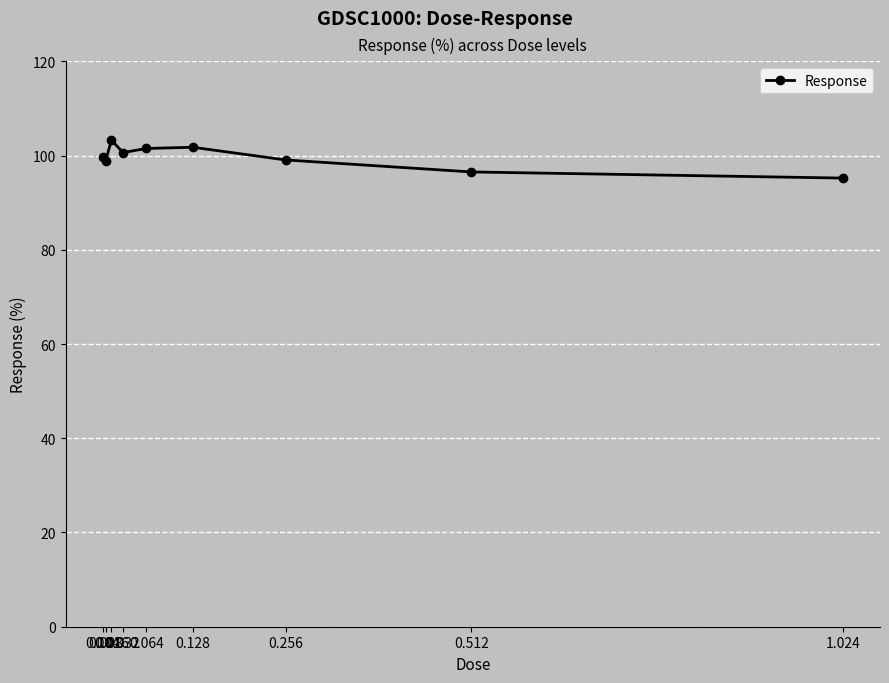

What is the average value?

99.6